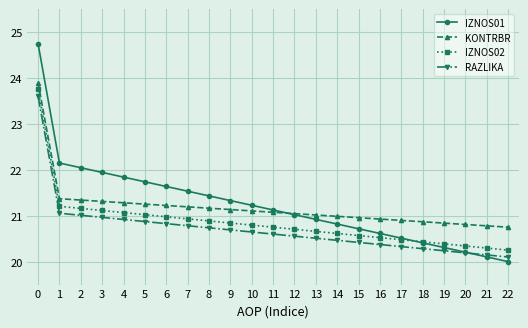

Is the value of KONTRBR at 8 greater than the value of IZNOS02 at 12?

Yes